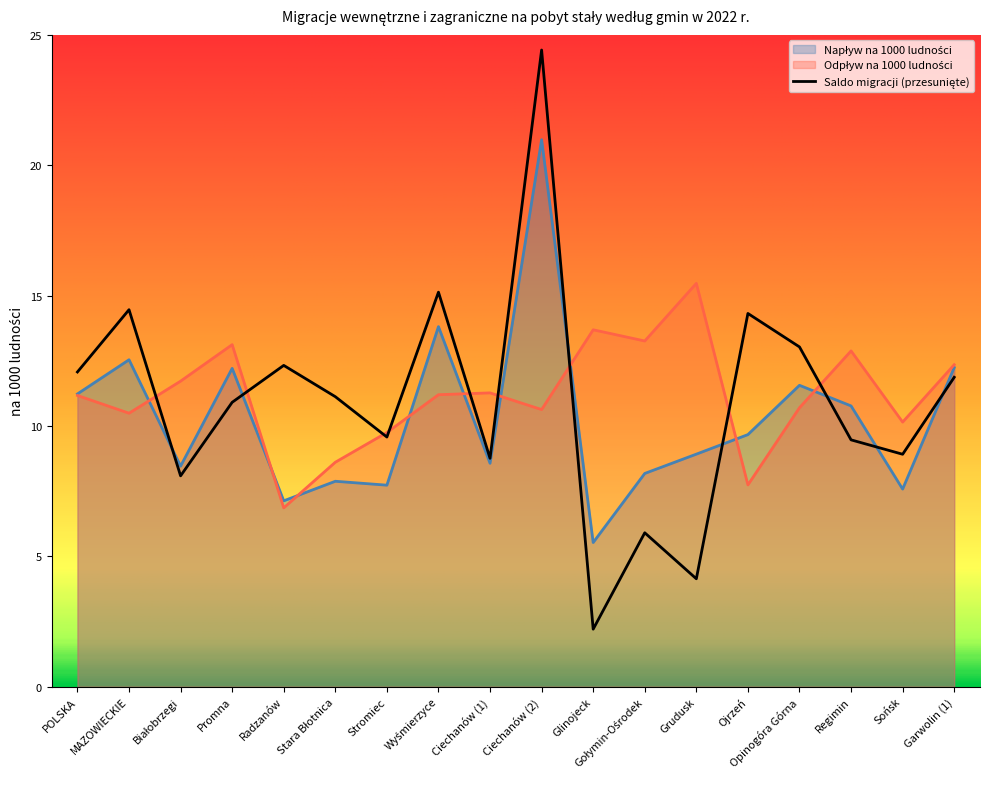

At which label does Odpływ na 1000 ludności reach its peak?

Grudusk